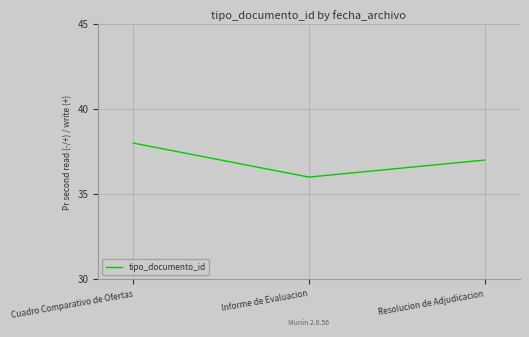

Reading left to right, list all the values displayed in this chart.

Cuadro Comparativo de Ofertas=38	Informe de Evaluacion=36	Resolucion de Adjudicacion=37